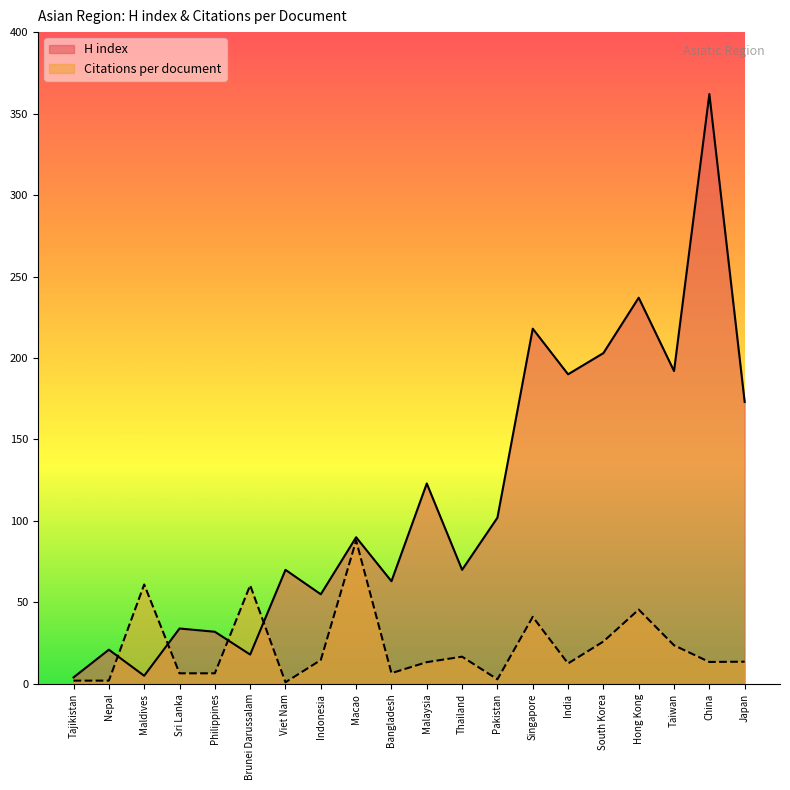

The H index series shows 351.2 at Hong Kong. True or false?

False